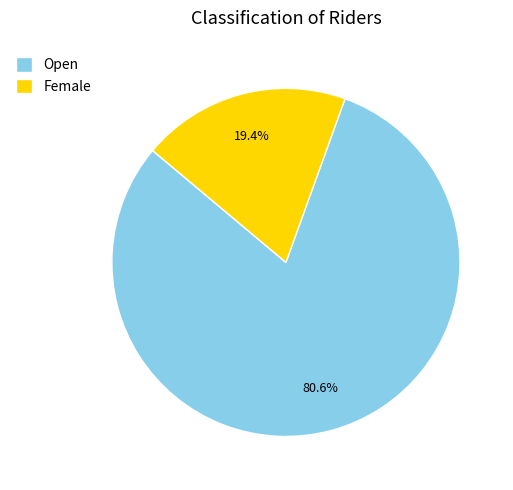

What percentage do Open and Female together represent?

100.0%